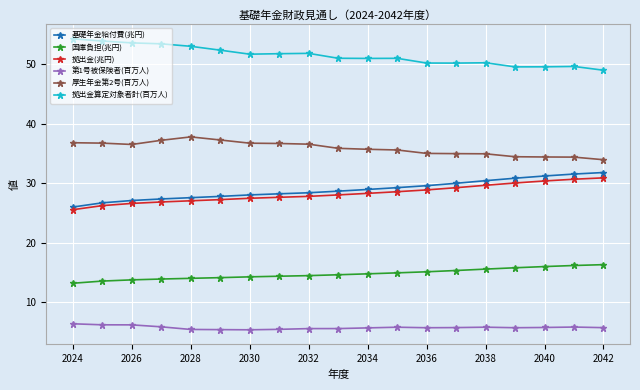

What is the lowest value of the 基礎年金給付費(兆円) series?

26.0